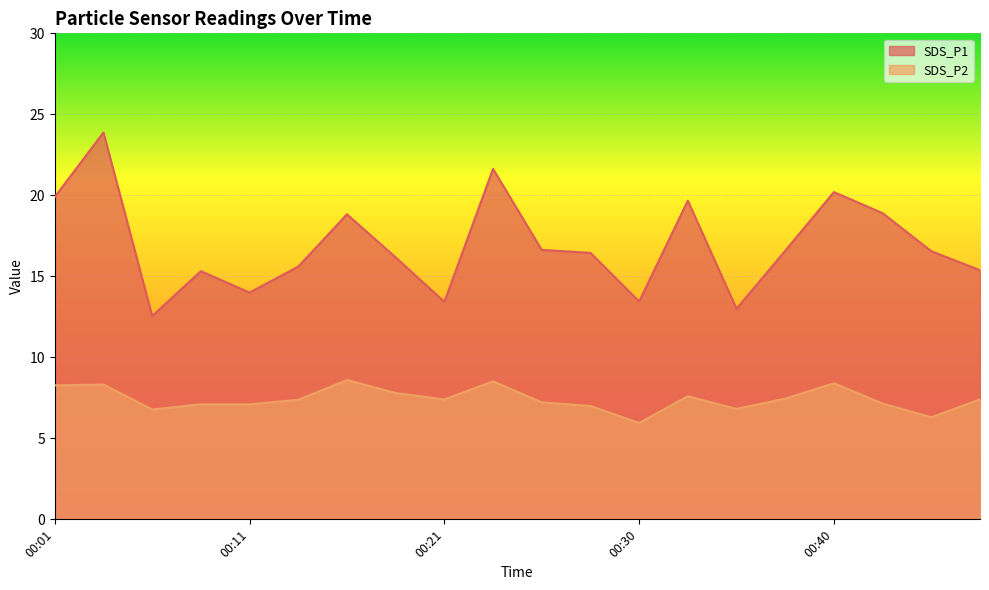

The SDS_P1 series shows 7.1 at 00:18. True or false?

False